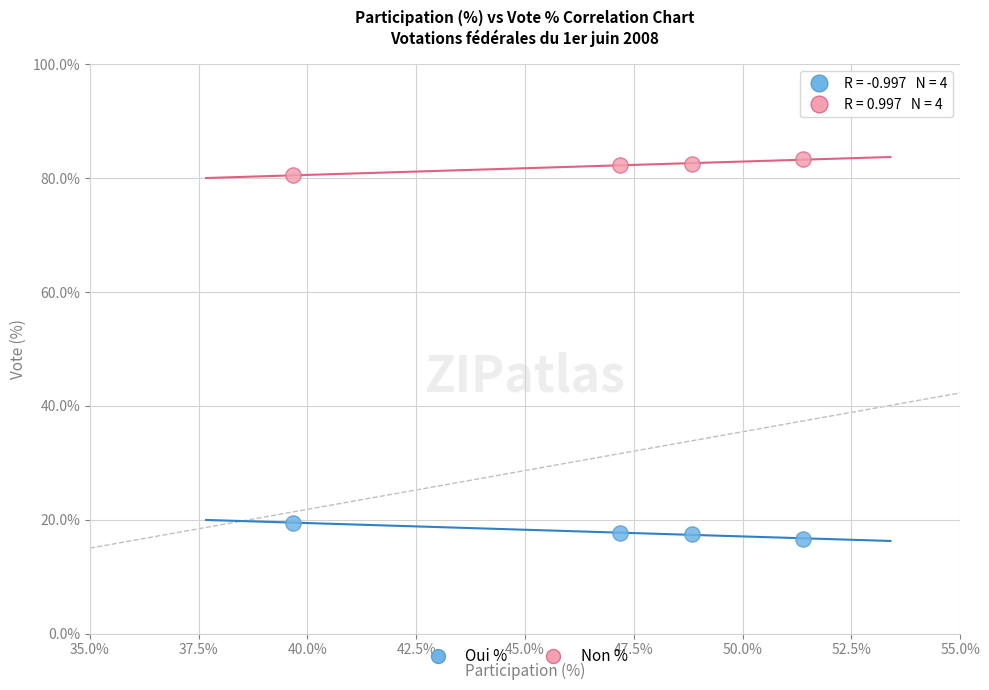

Which series reaches the maximum Y coordinate?

Non %